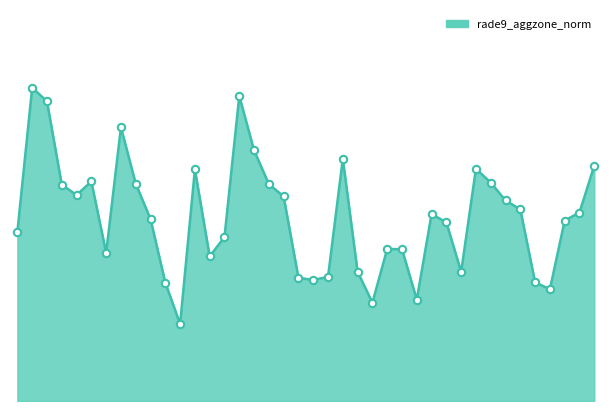

Is this an area chart (filled region under the line)?

Yes